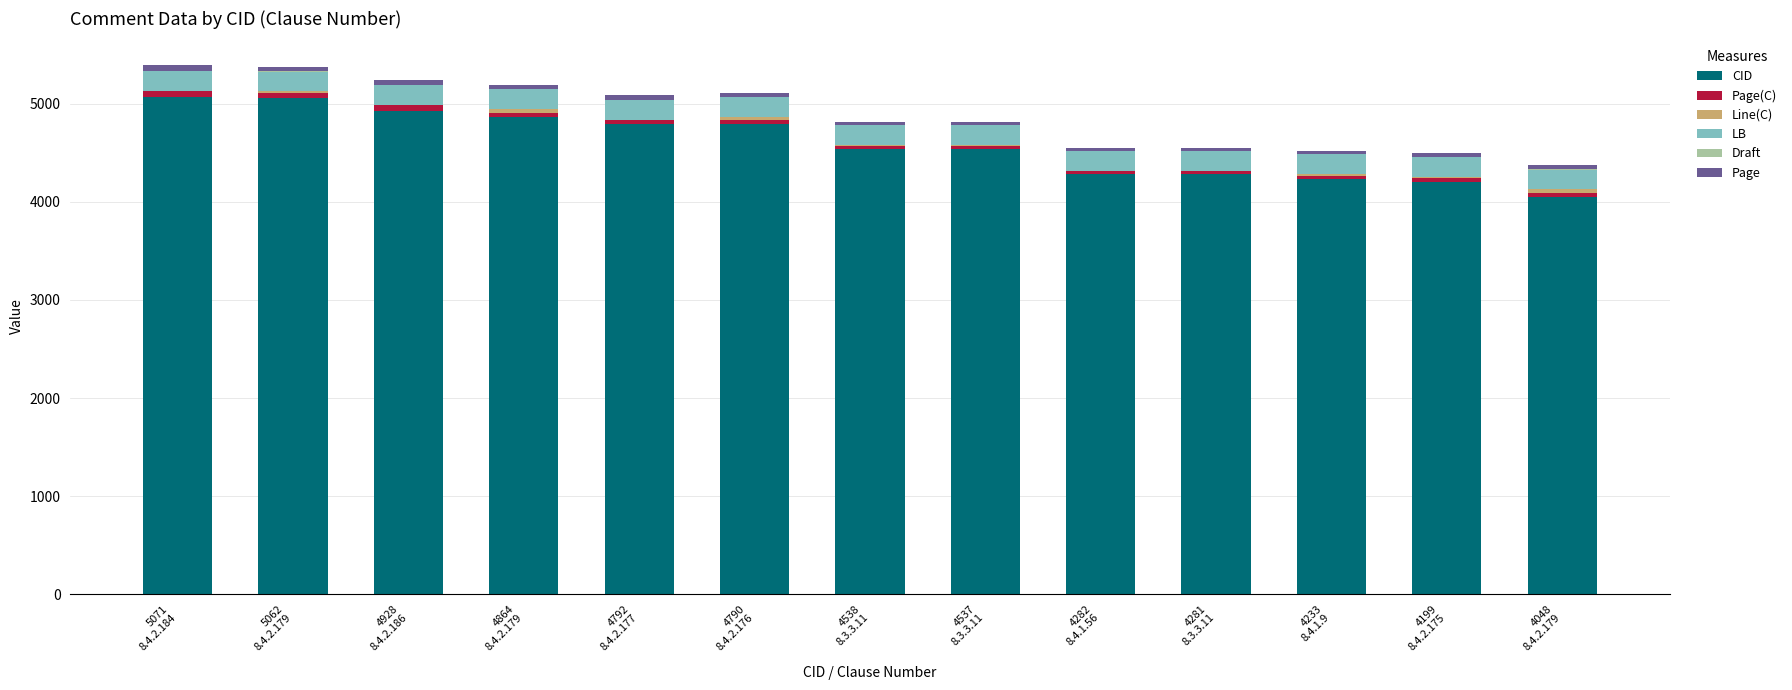

What is the highest value of the CID series?

5071